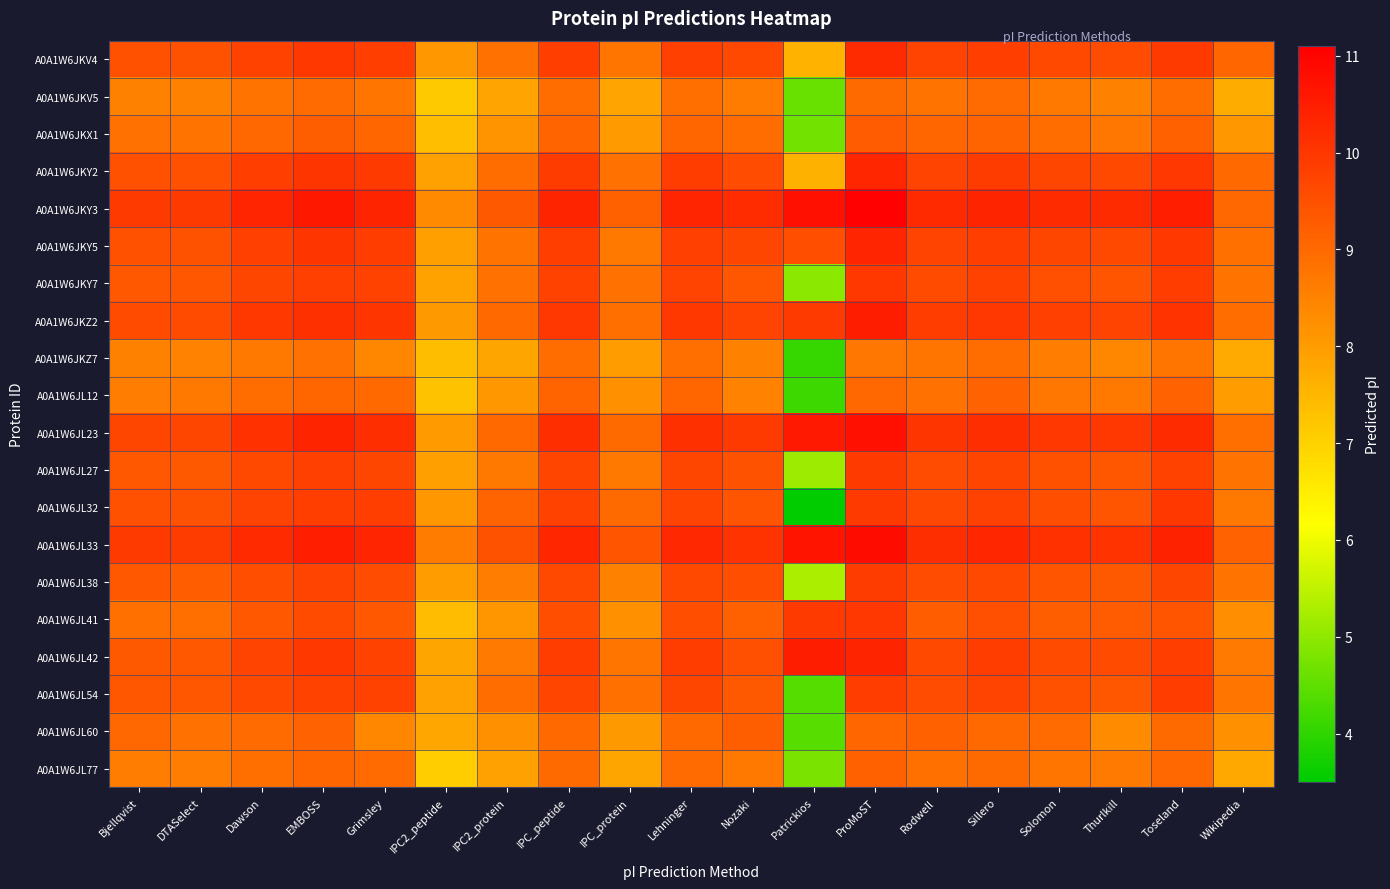

List the series in order of their peak value, lowest first.

A0A1W6JKZ7, A0A1W6JKV5, A0A1W6JL12, A0A1W6JL77, A0A1W6JL60, A0A1W6JKX1, A0A1W6JL54, A0A1W6JL38, A0A1W6JL27, A0A1W6JL32, A0A1W6JKY7, A0A1W6JL41, A0A1W6JKV4, A0A1W6JKY2, A0A1W6JKY5, A0A1W6JKZ2, A0A1W6JL42, A0A1W6JL23, A0A1W6JL33, A0A1W6JKY3